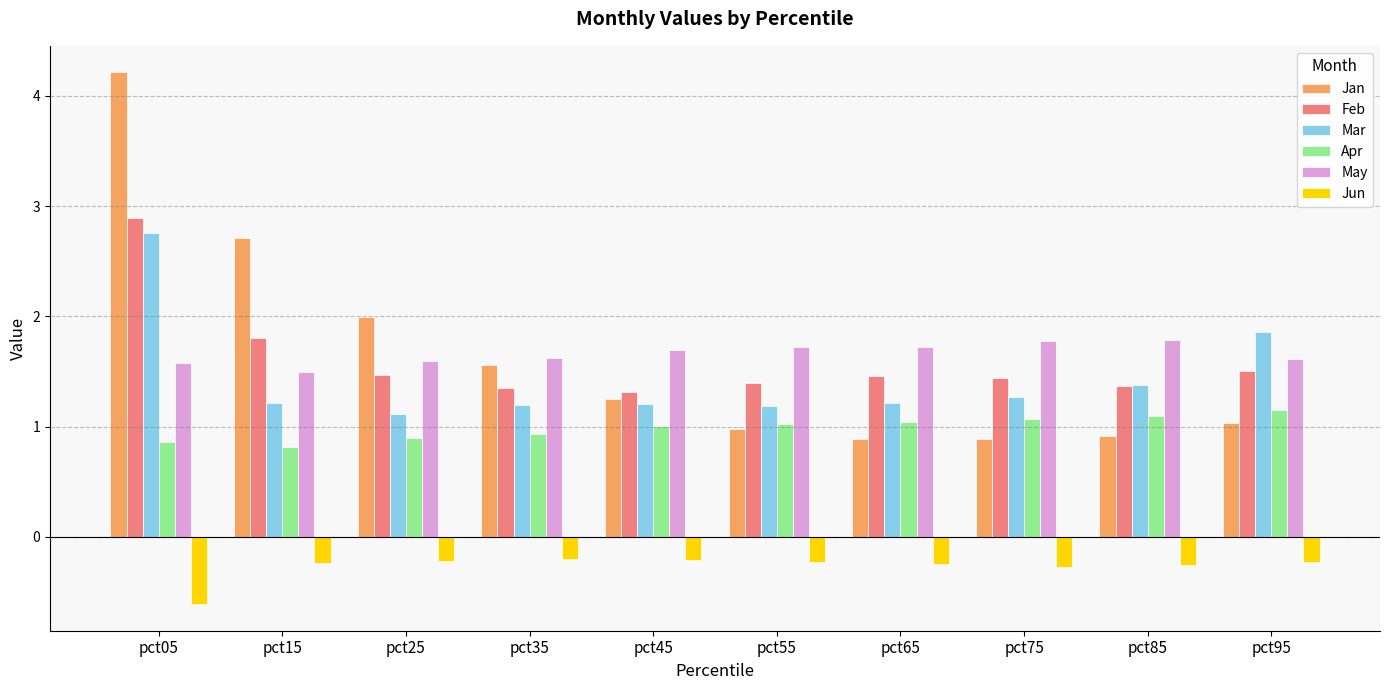

At which label is Apr closest to 0?

pct15